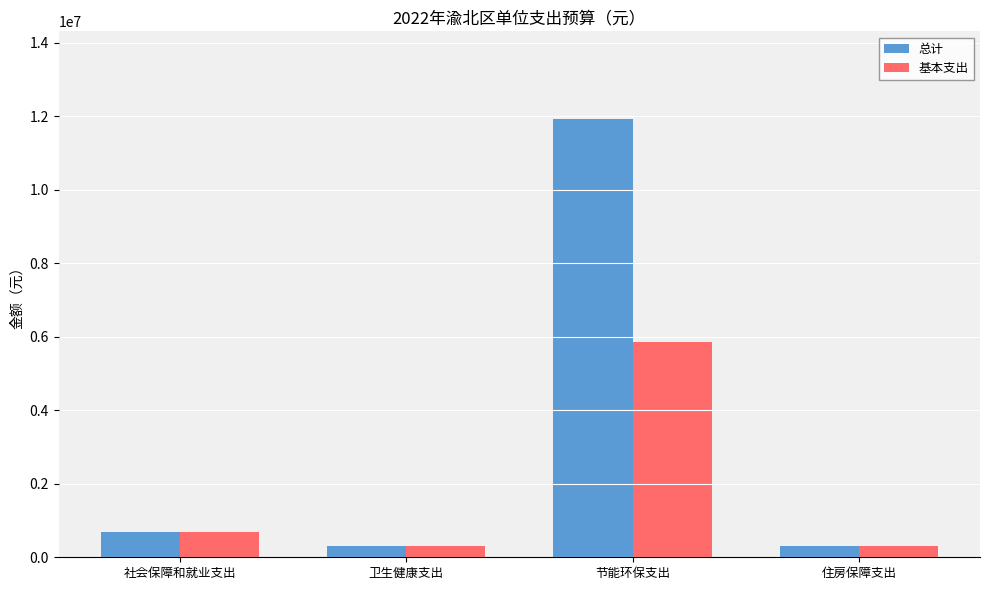

Which series has the widest spread of values?

总计